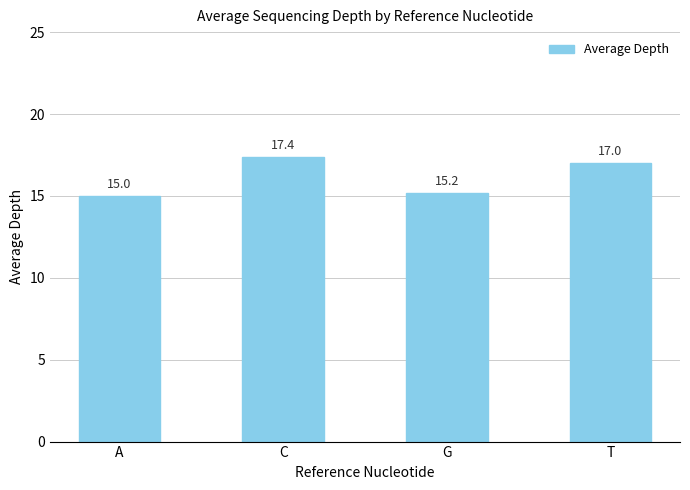

What is the ratio of the value at C to the value at A?

1.2